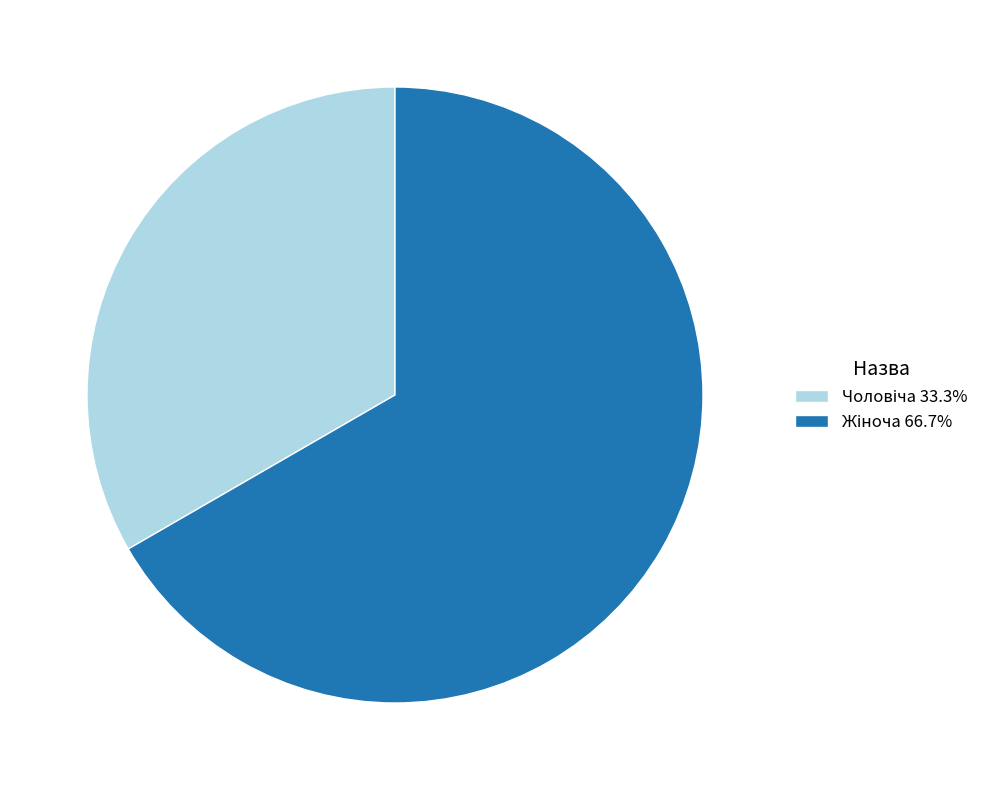

Is there a majority slice in this chart?

Yes